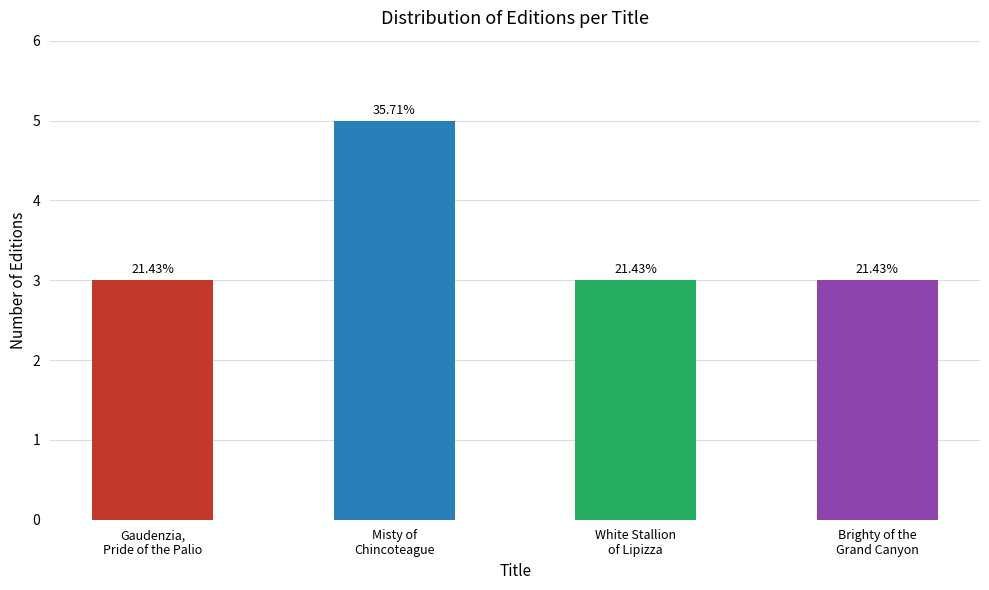

What is the ratio of the value at Brighty of the
Grand Canyon to the value at Gaudenzia,
Pride of the Palio?

1.0